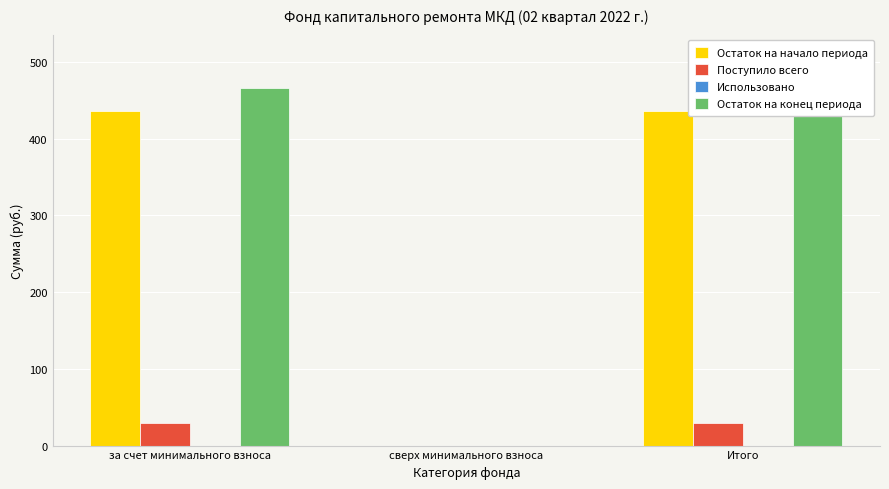

The Использовано series shows 0.0 at за счет минимального взноса. True or false?

True